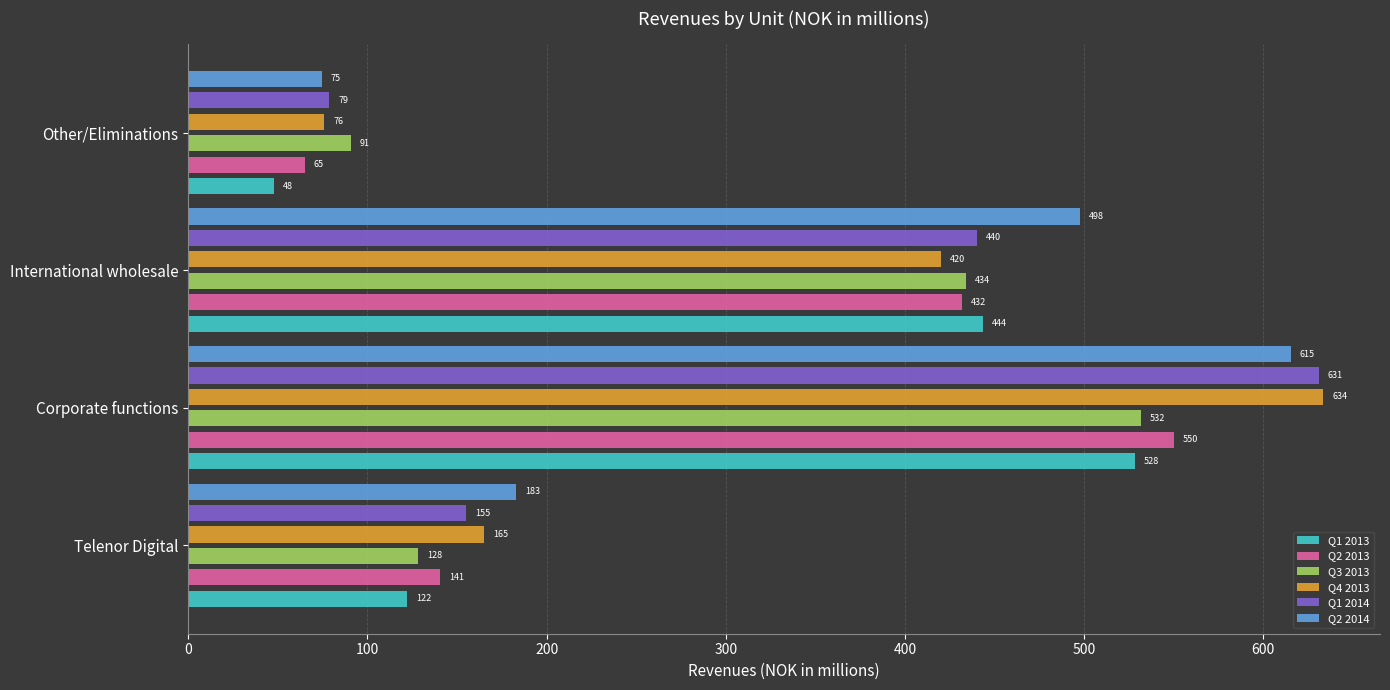

What is the approximate value of Q2 2014 at International wholesale?

497.8